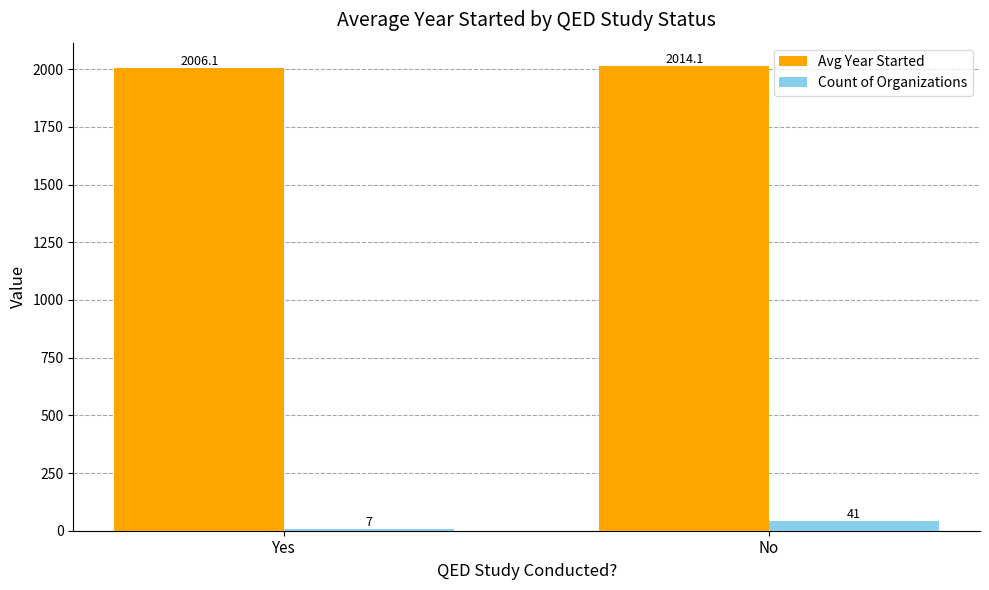

What position from the left is No?

2